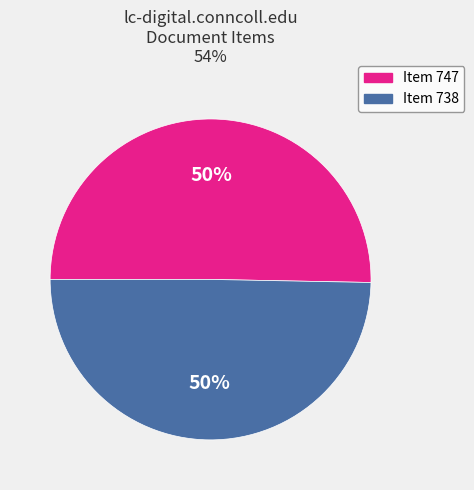

Approximately how many times larger is the value at Item 738 compared to Item 747?

1.0